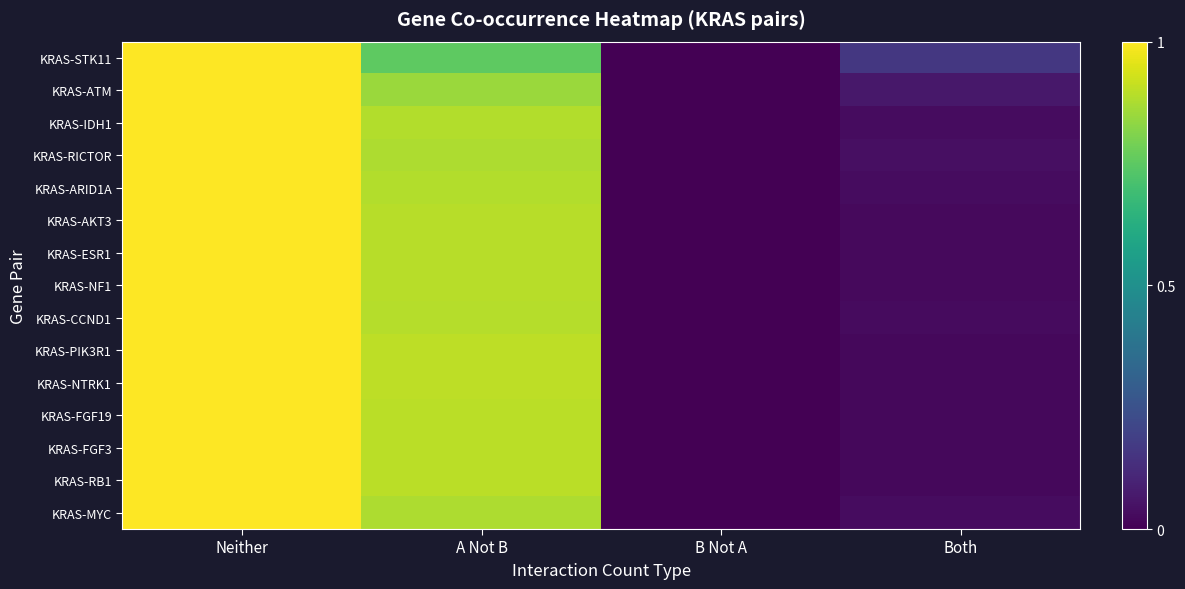

Which series has the widest spread of values?

KRAS-STK11